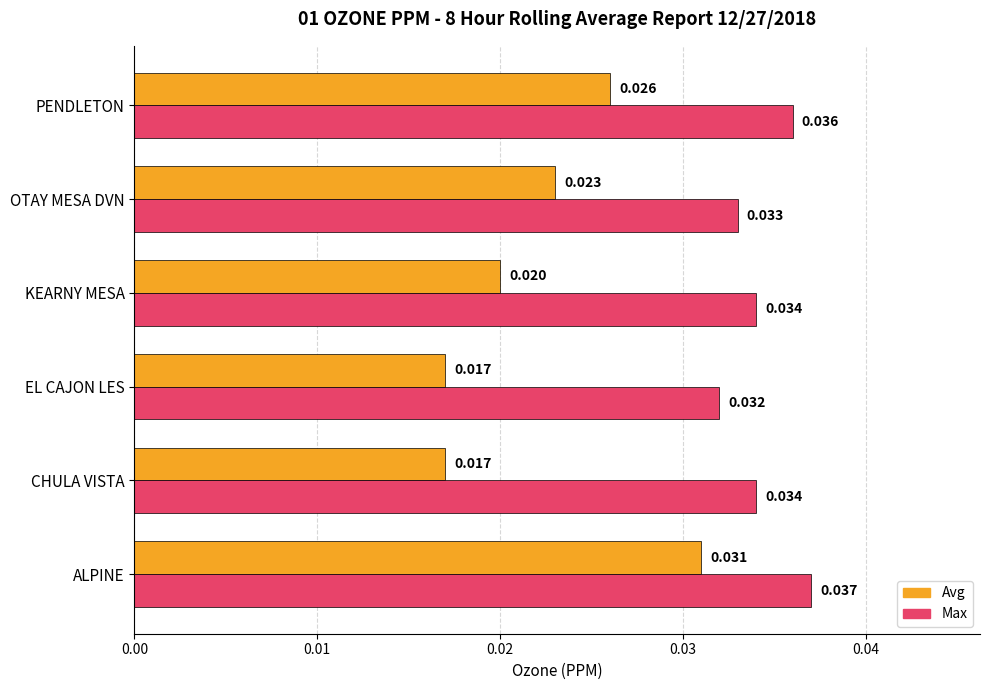

Which series has the largest total across all categories?

Max